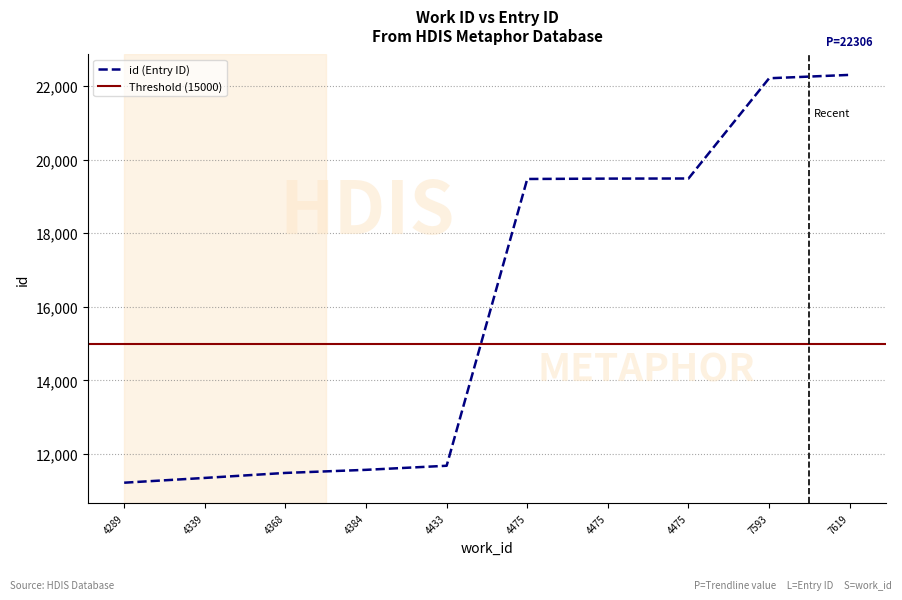

What is the change in value from 4339 to 7593?

+10869